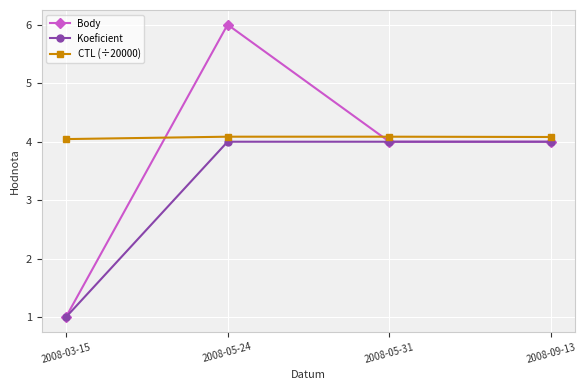

Count the number of data series in this chart.

3